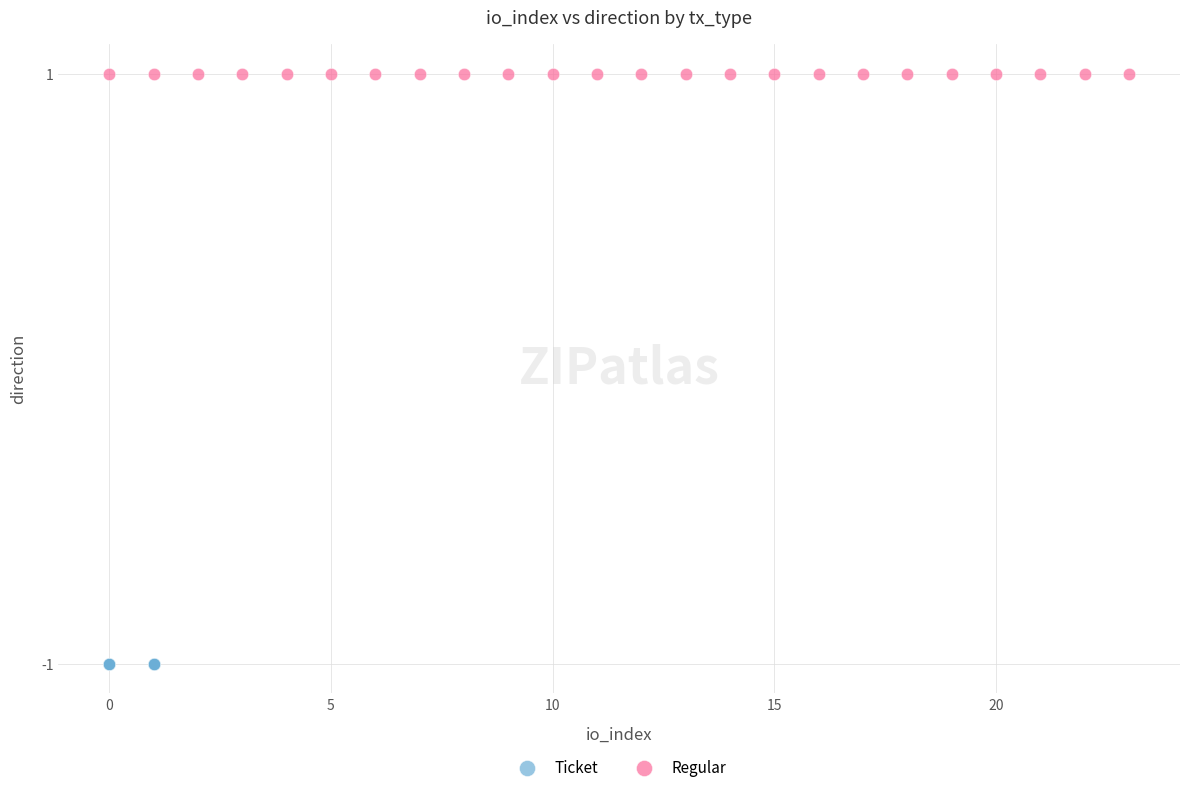

Which series contains the highest Y value?

Regular